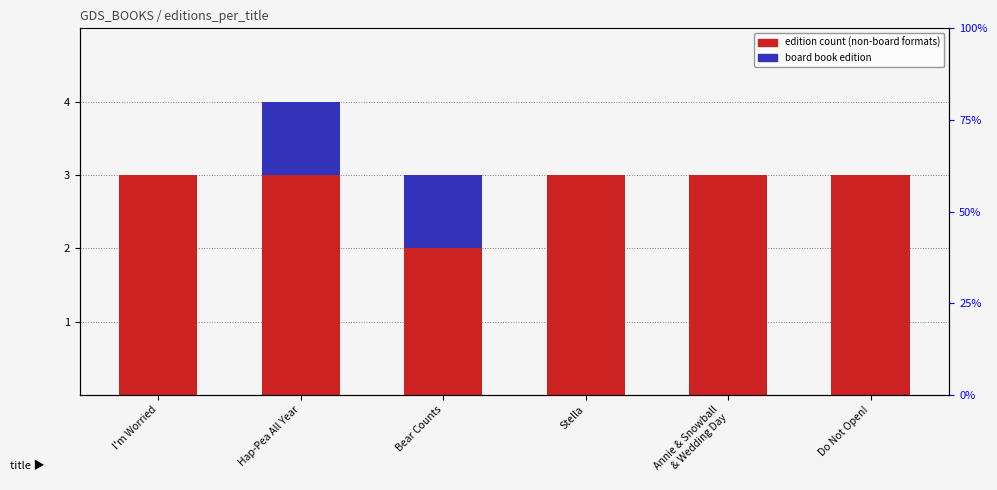

What is the approximate value of edition count (red formats) at Hap-Pea All Year?

3